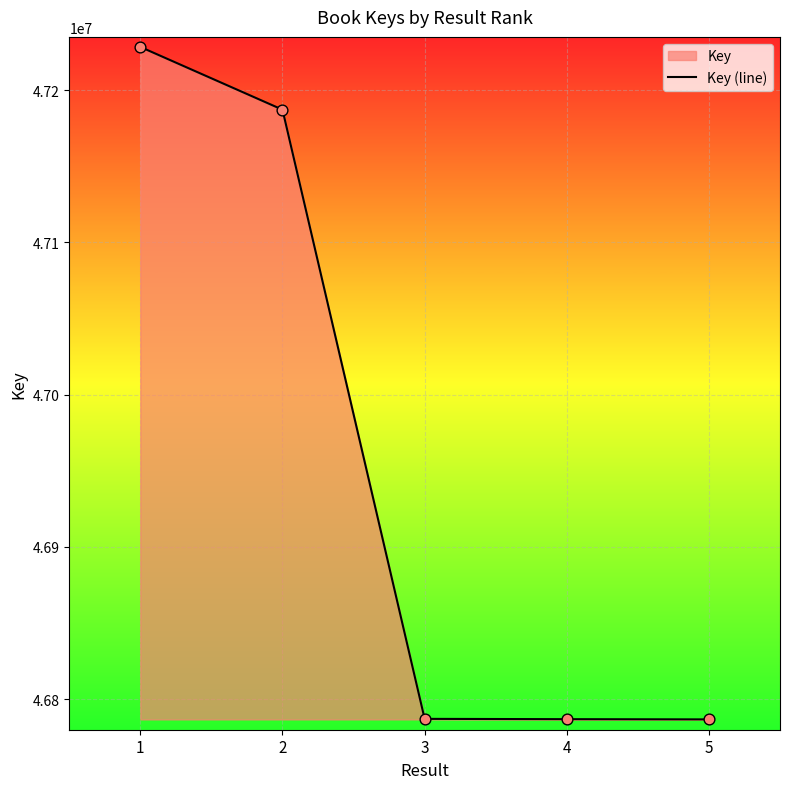

Between 1 and 5, which is larger?

1